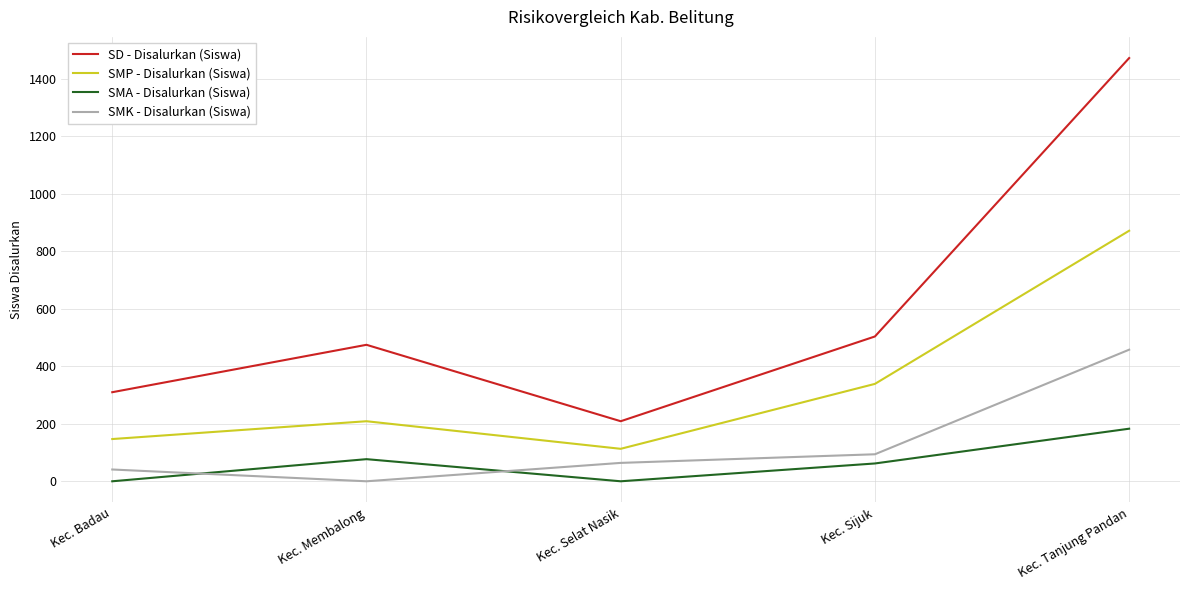

Does the chart display data point markers on the line(s)?

No